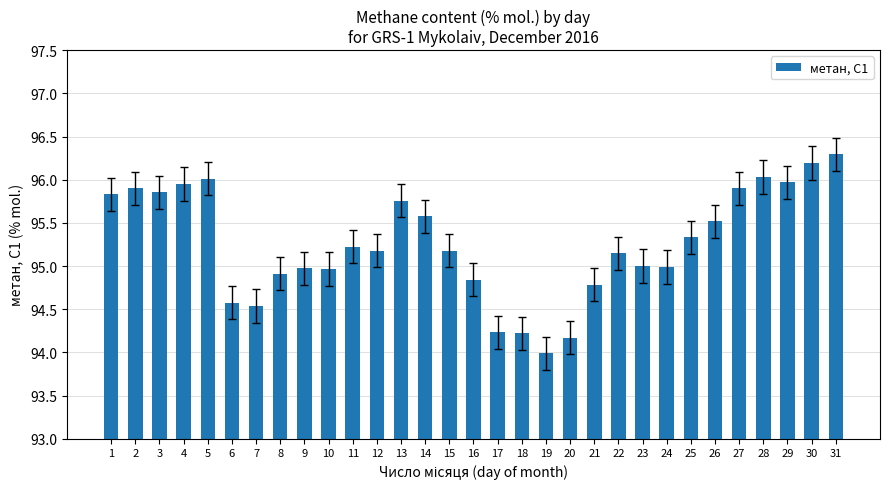

True or false: the data shows 96.3 at 31.

True